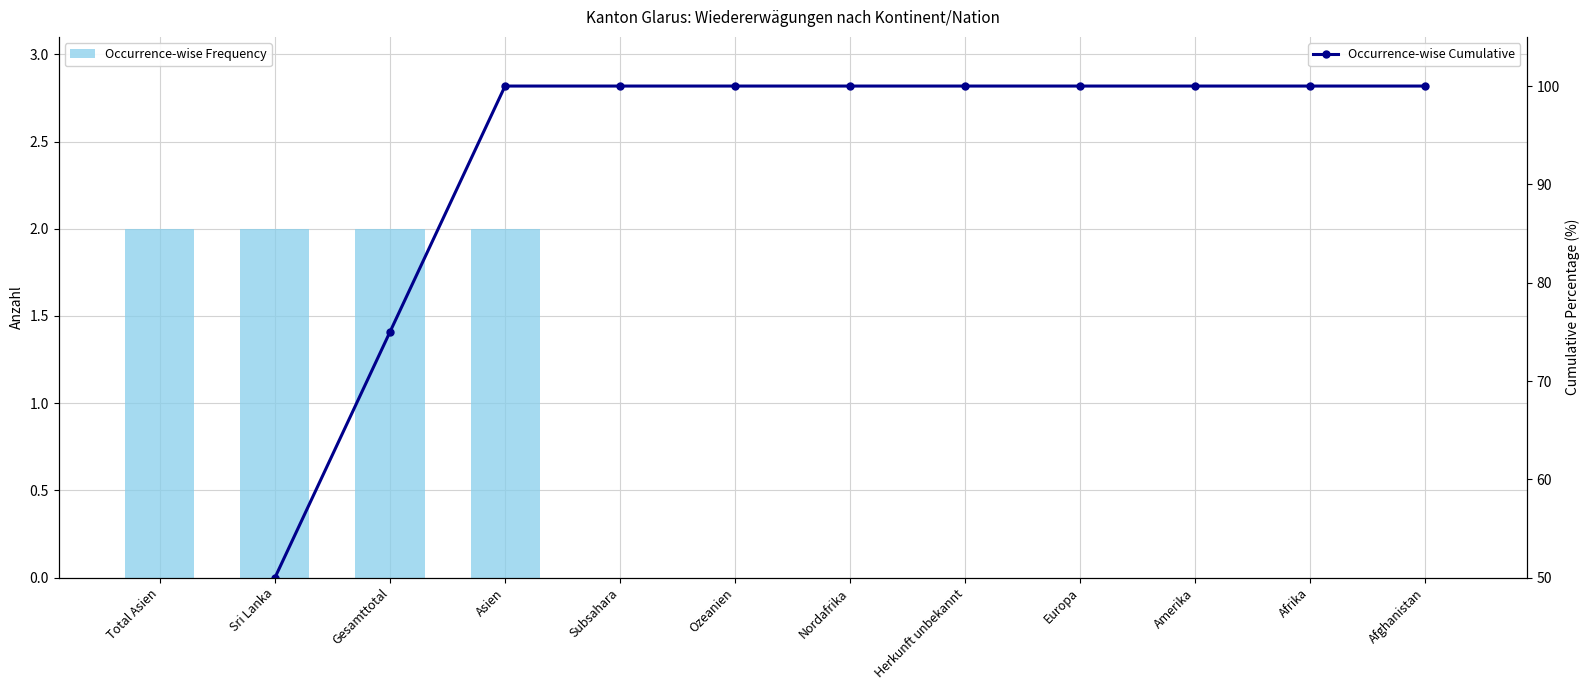

List the series in order of their peak value, highest first.

Occurrence-wise Cumulative, Occurrence-wise Frequency